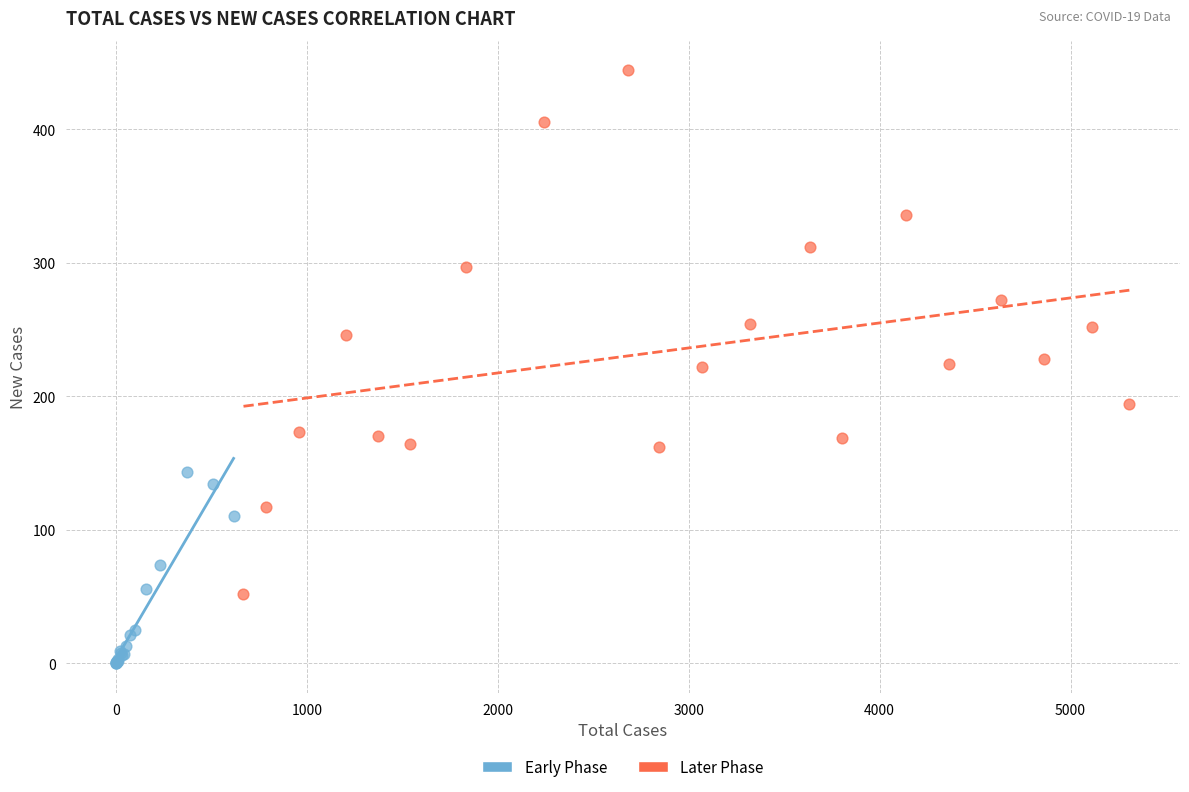

Which series has the largest Y range (max minus min)?

Later Phase